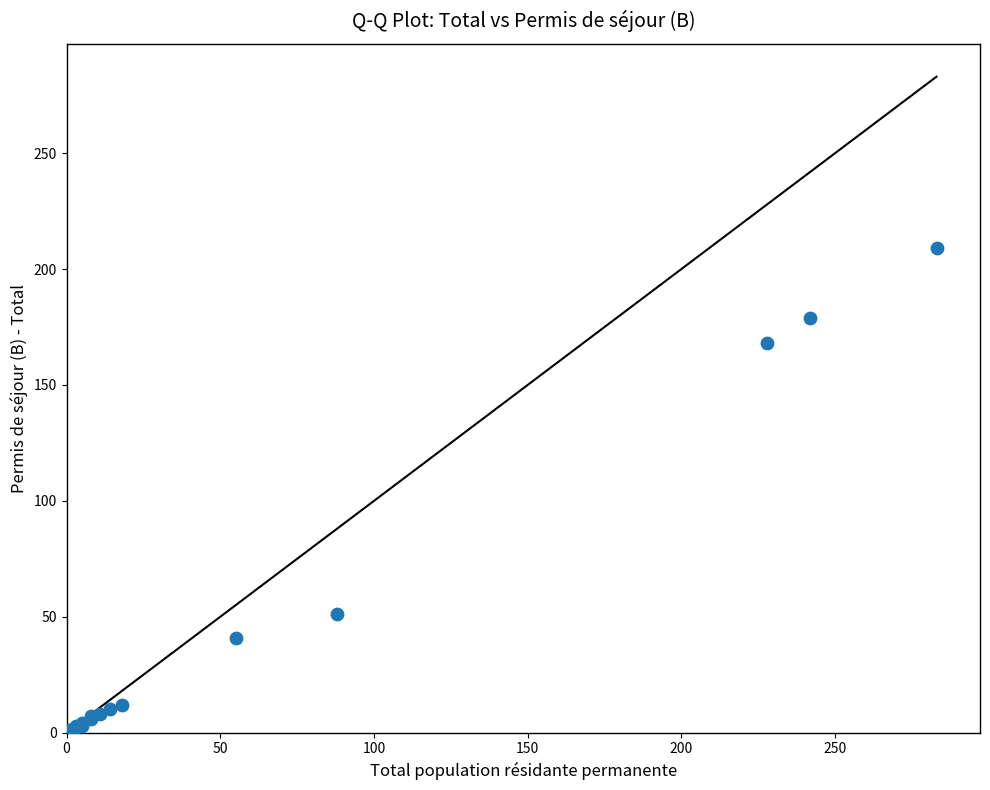

What Y value in the scatter plot is closest to 104?

51